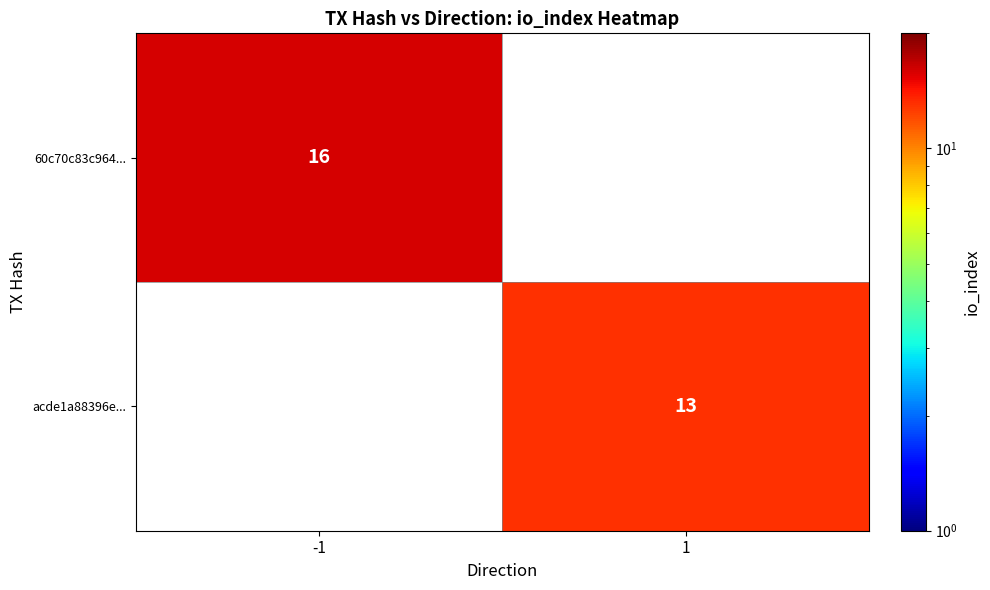

What is the minimum value shown in the chart?

13.0